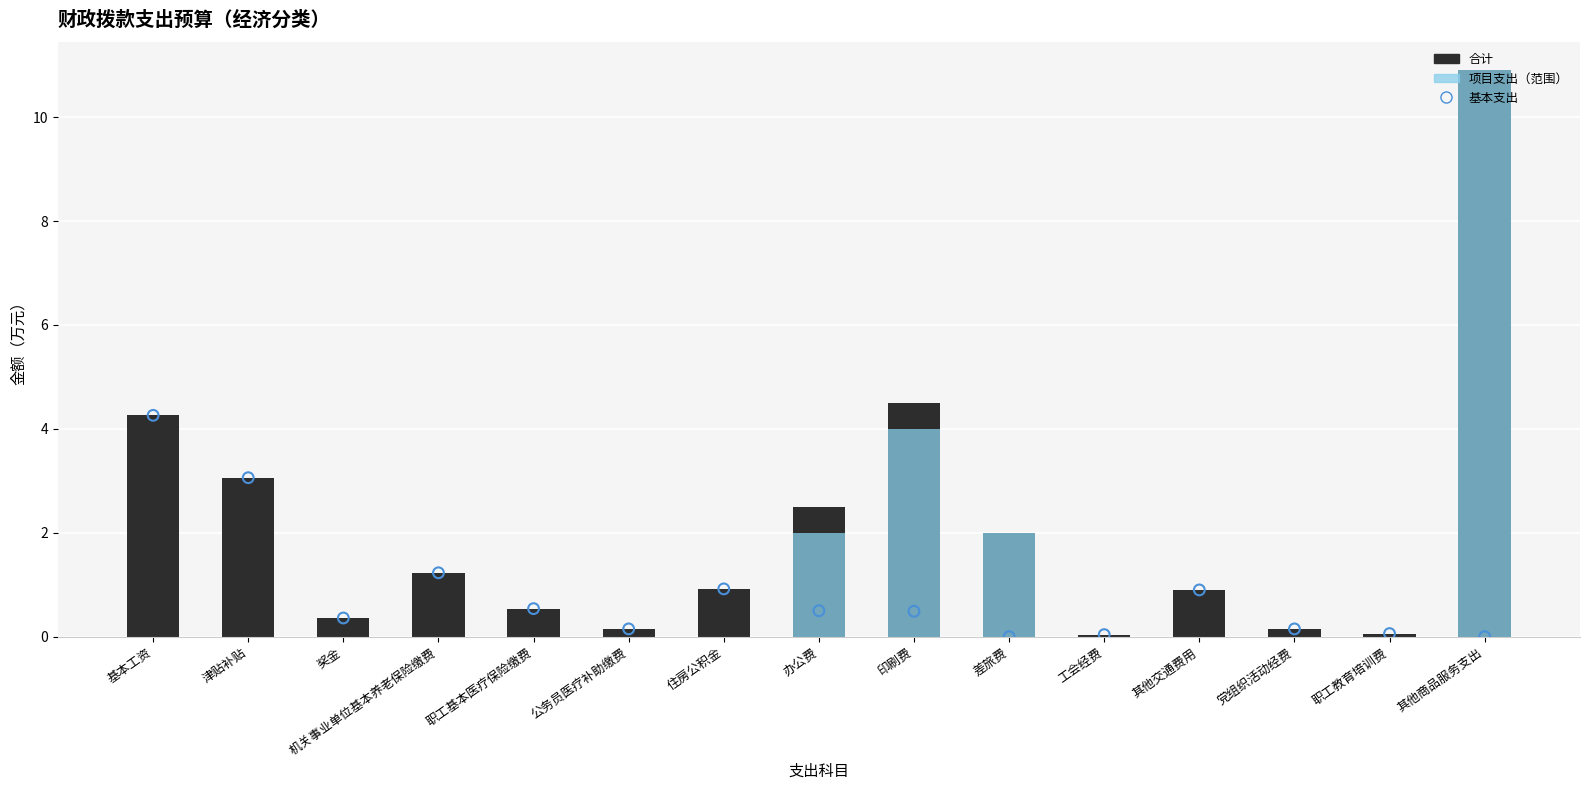

Which series contains the highest Y value?

合计